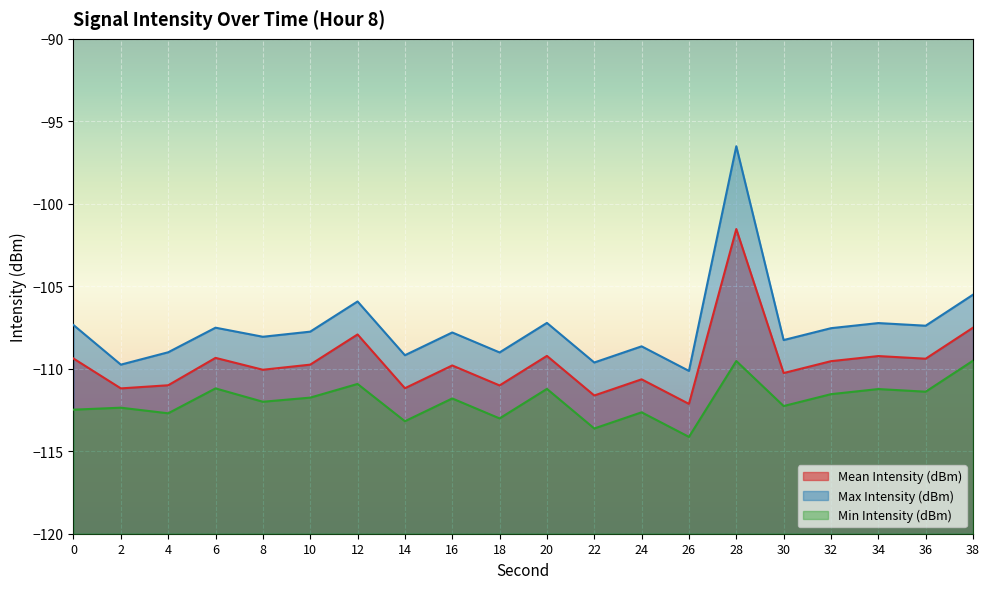

What is the total value across all series at 22?

-334.9